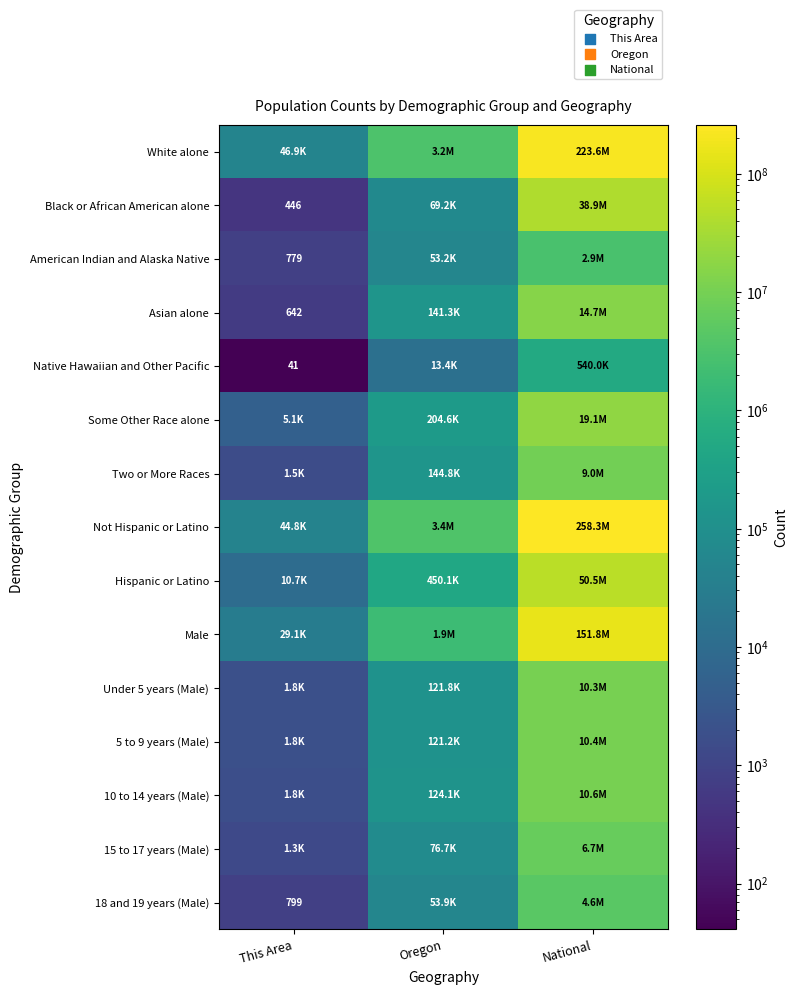

The Black or African American alone series shows 283 at This Area. True or false?

False